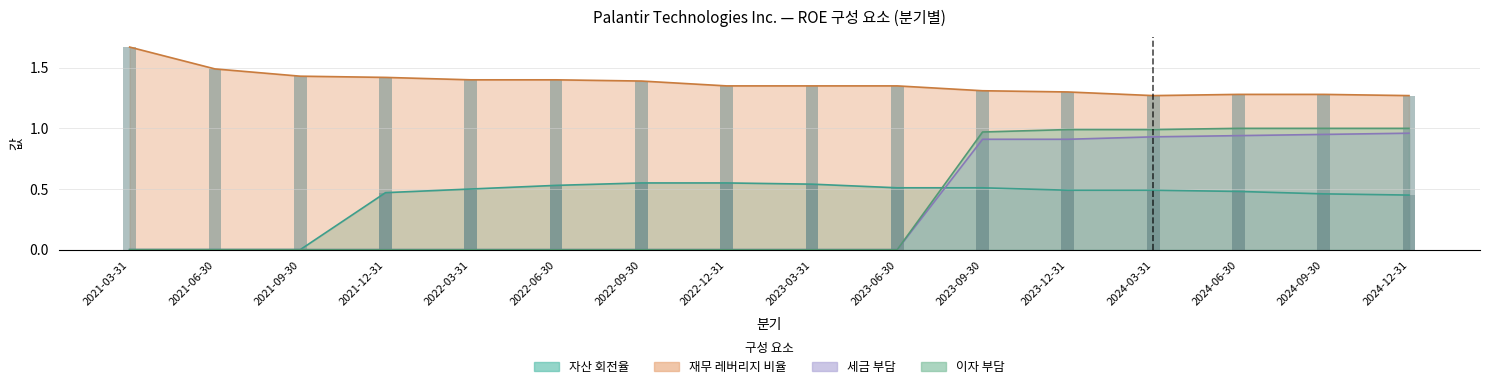

Which series changed the most between 2022-06-30 and 2024-03-31?

이자 부담